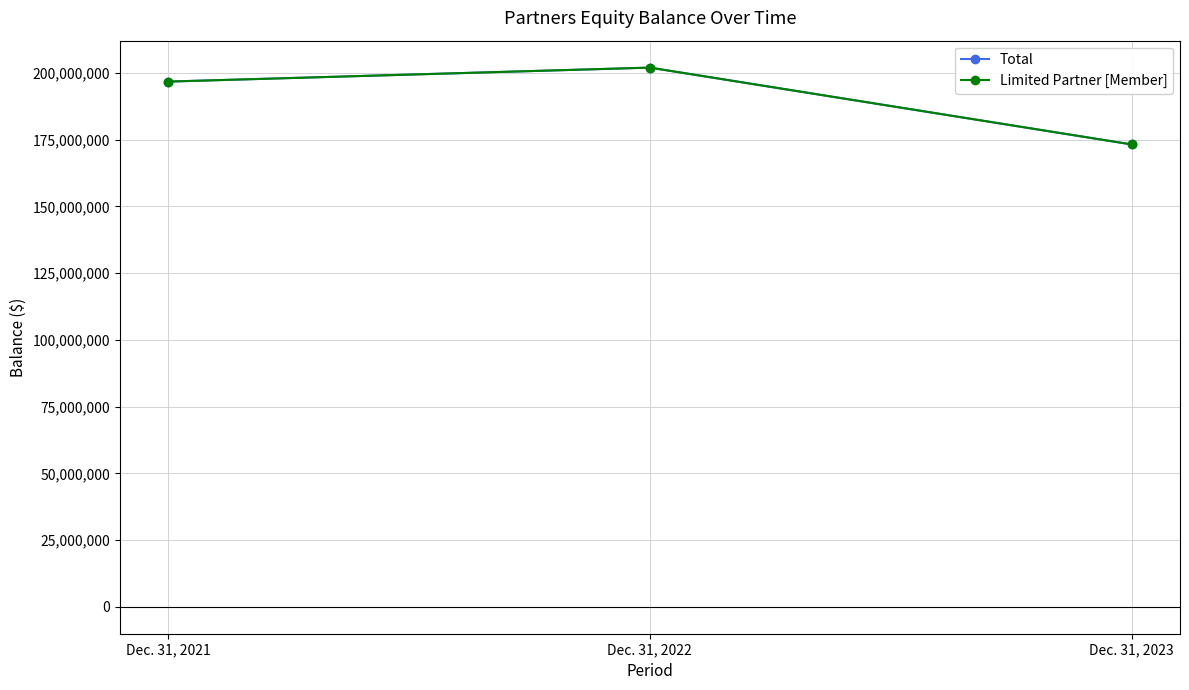

List the labels in order of Limited Partner [Member] value, smallest first.

Dec. 31, 2023, Dec. 31, 2021, Dec. 31, 2022